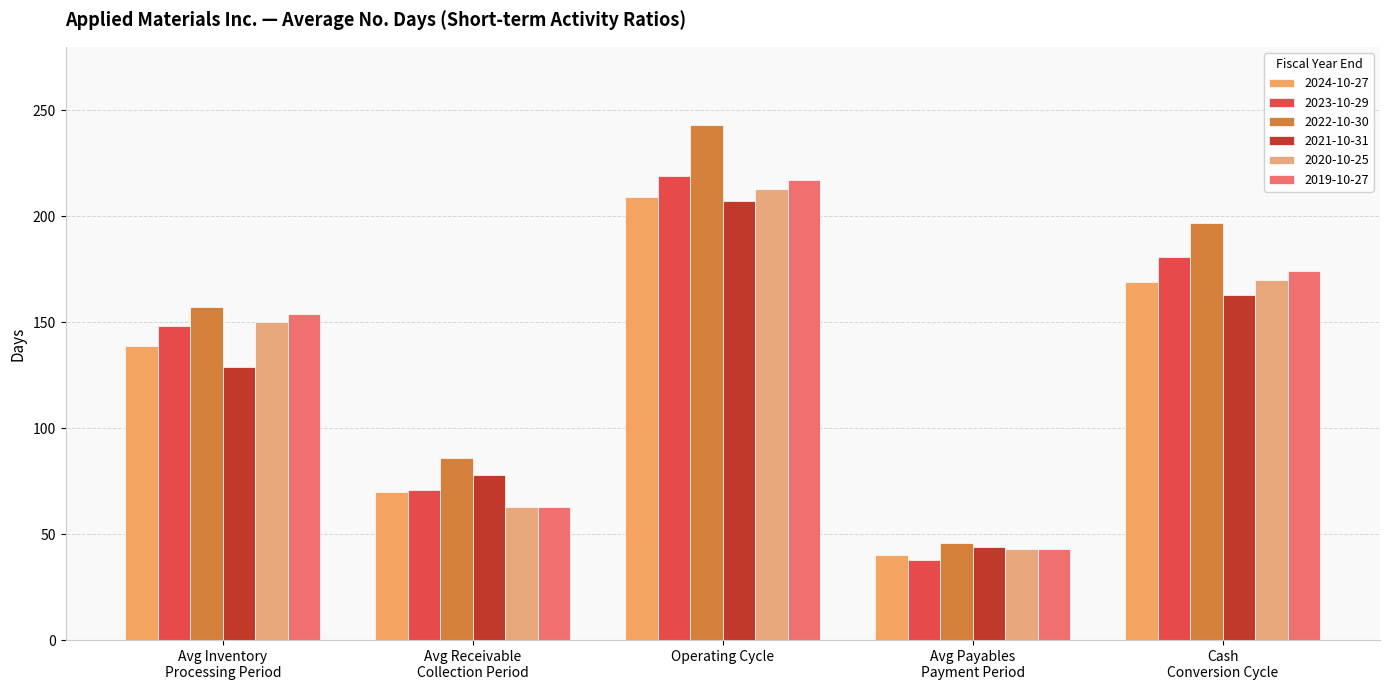

Which series has the largest total across all categories?

2022-10-30